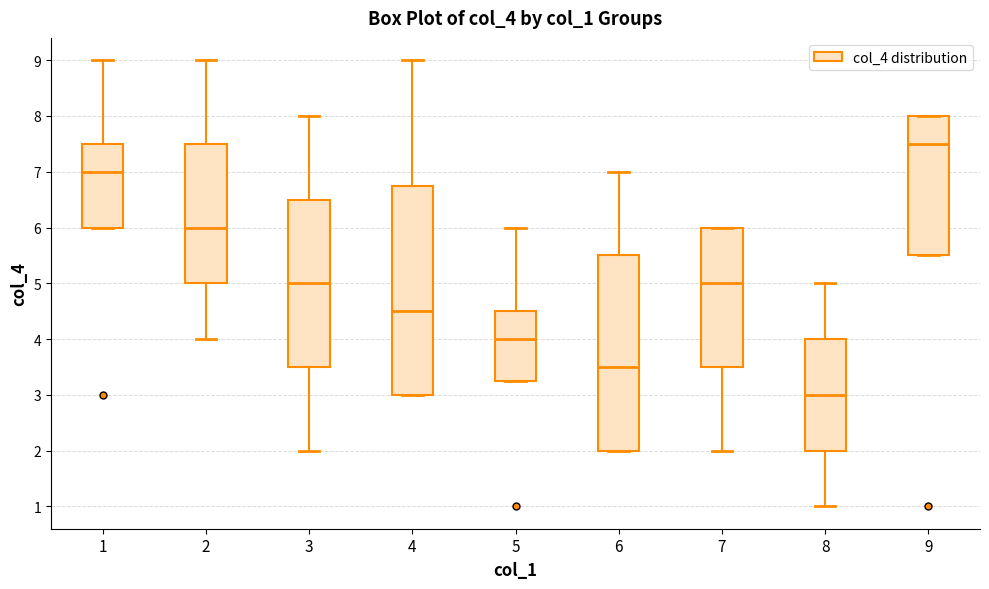

Which box is the tallest, from its lower edge to its upper edge?

4